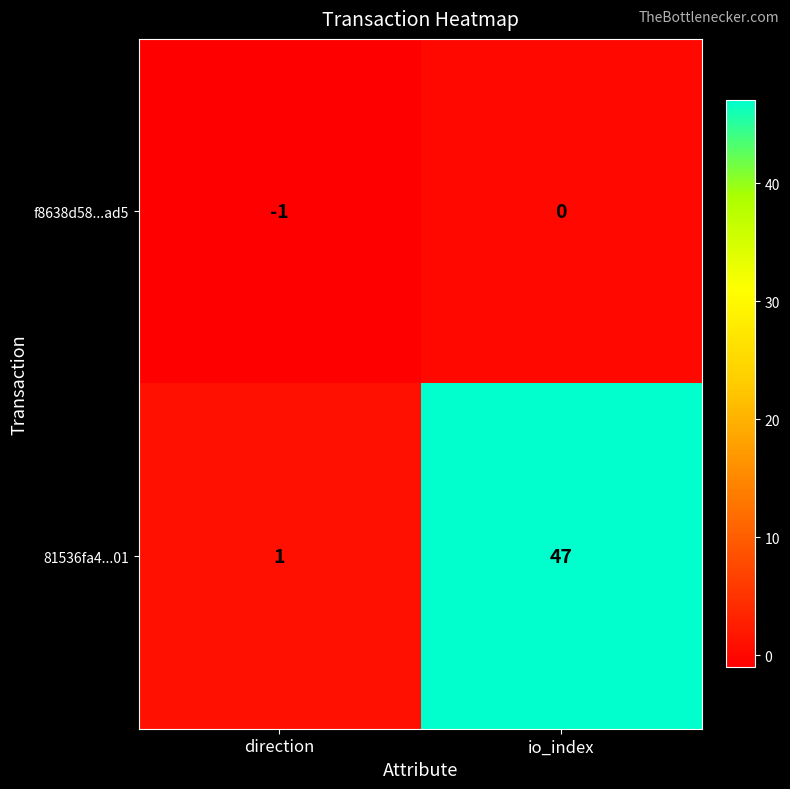

The value of 81536fa4...01 at direction is 1. True or false?

True